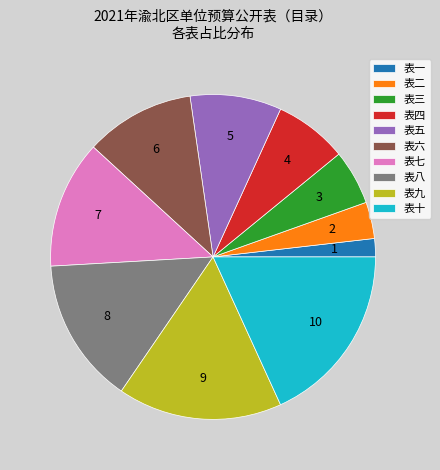

What is the ratio of the value at 表五 to the value at 表一?

5.0